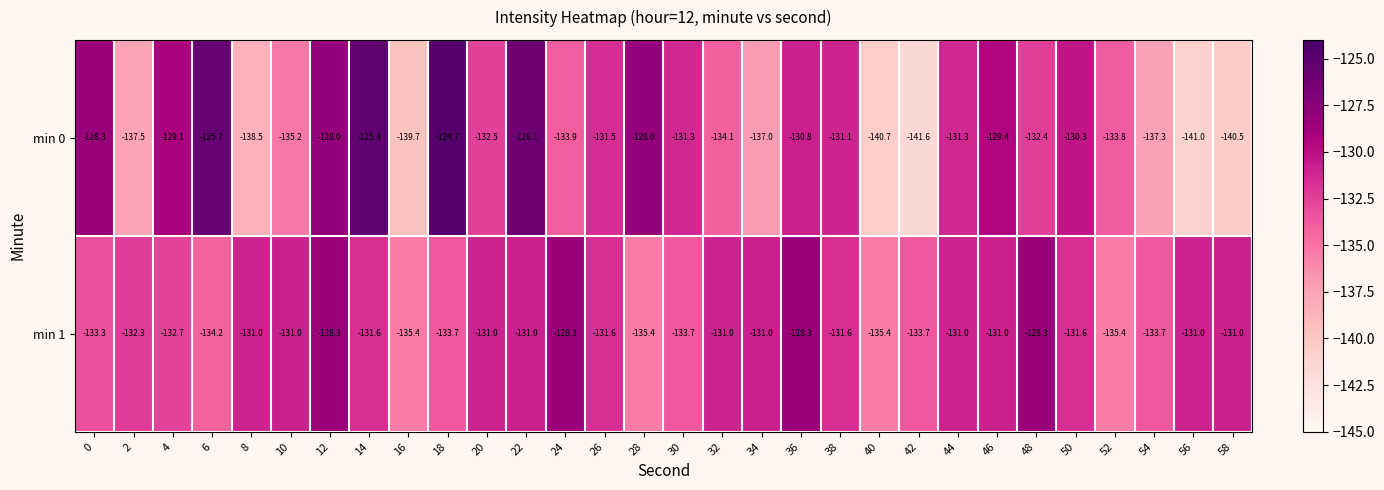

What is the lowest value of the min 1 series?

-135.4